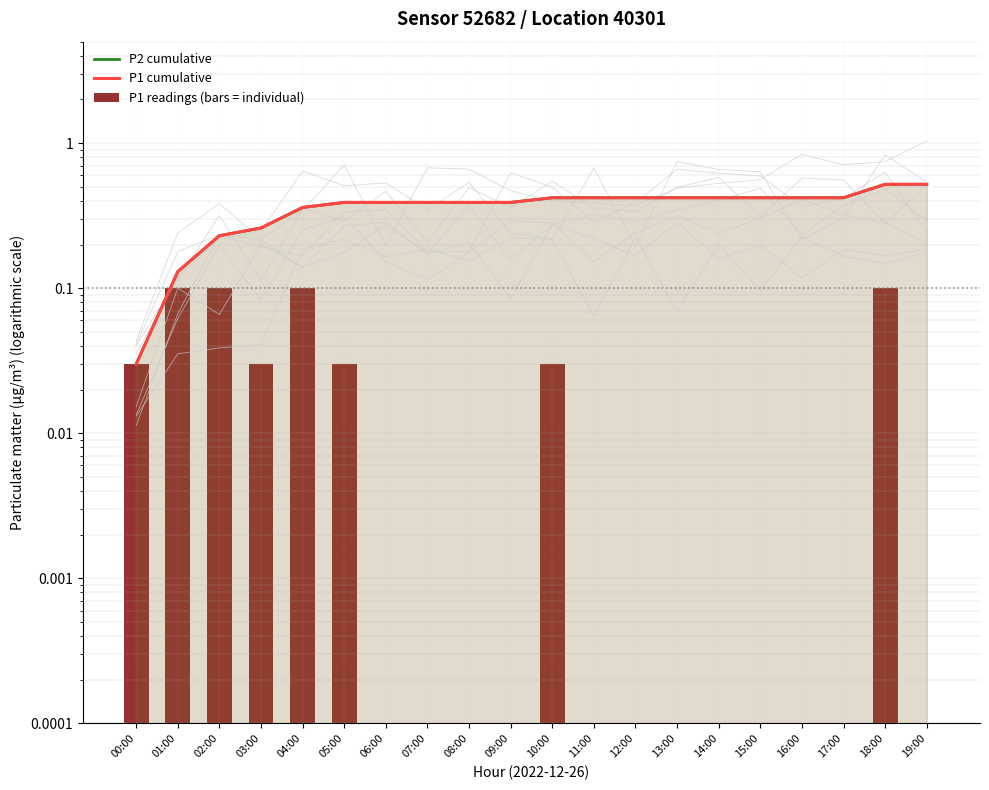

Which label corresponds to the smallest value in the chart?

06:00